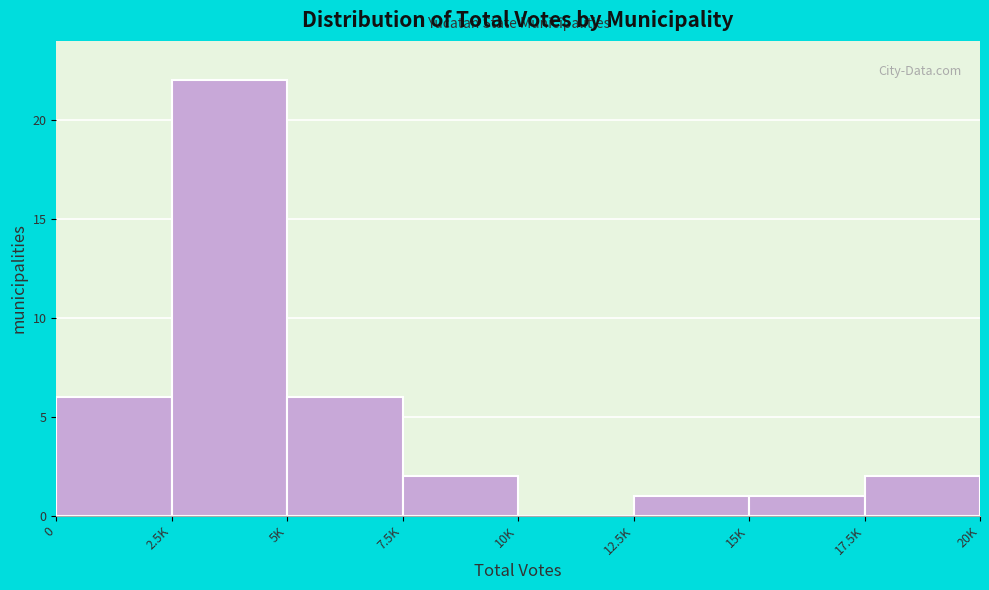

Reading left to right, transcribe all the data shown in this chart.

0=6	2.5K=22	5K=6	7.5K=2	10K=0	12.5K=1	15K=1	17.5K=2